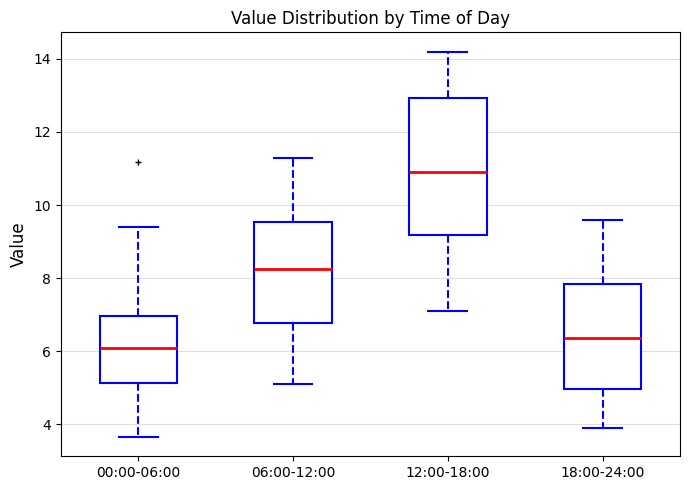

Which box has the highest median line?

12:00-18:00